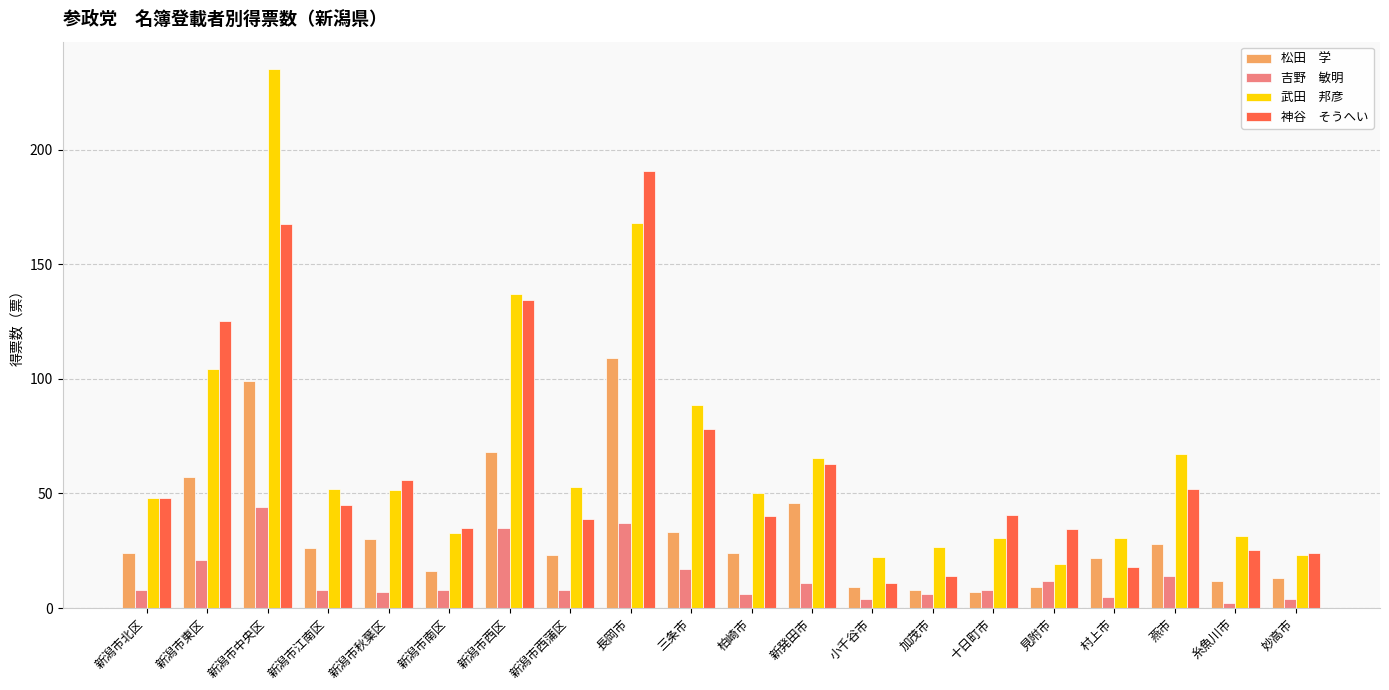

What is the greatest value displayed?

235.3